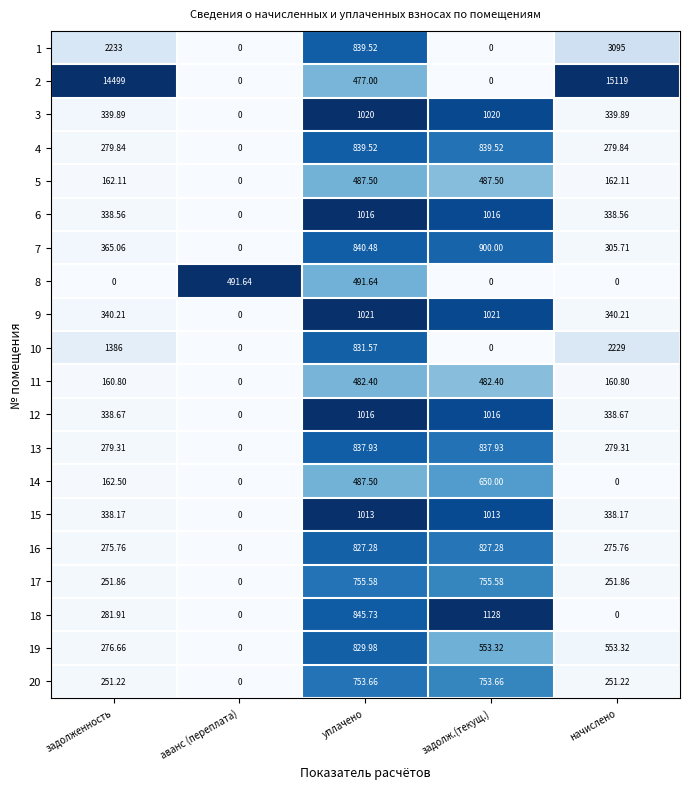

Is the value of 12 at уплачено greater than the value of 18 at начислено?

Yes